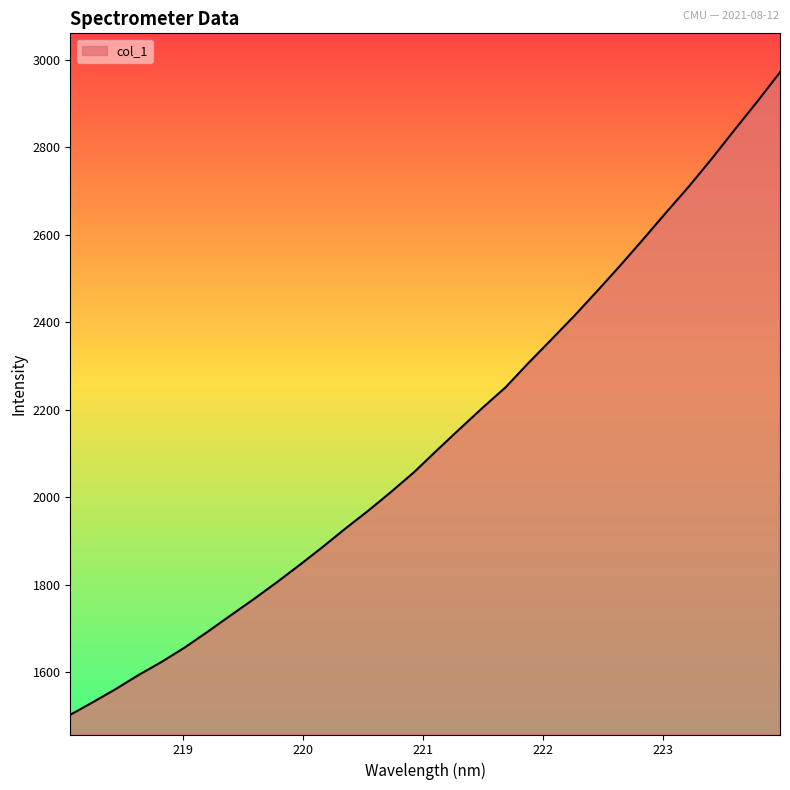

What is the minimum value shown in the chart?

1502.7